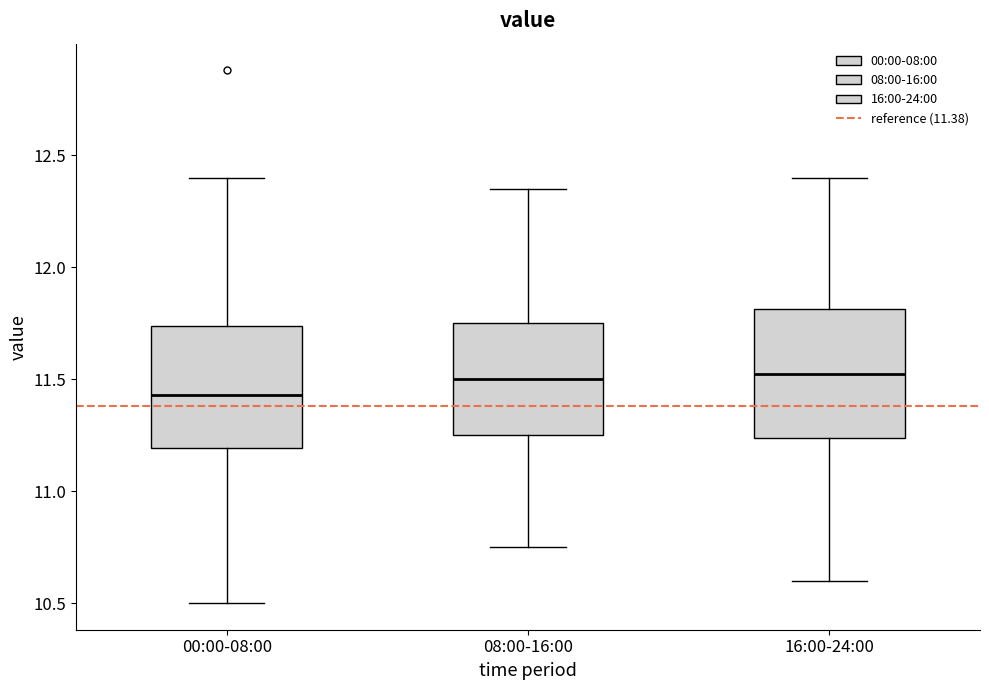

Which box's median line is the lowest?

00:00-08:00